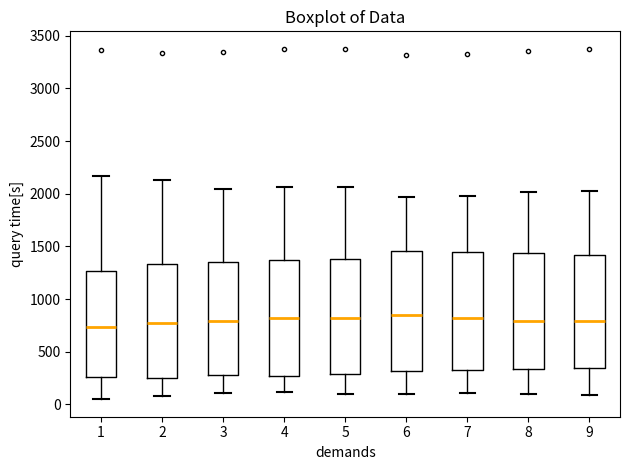

Where is the upper edge of the box at x = 5 on the y-axis? The values are not printed on the chart, so give them approximately, as read against the axis.

1400